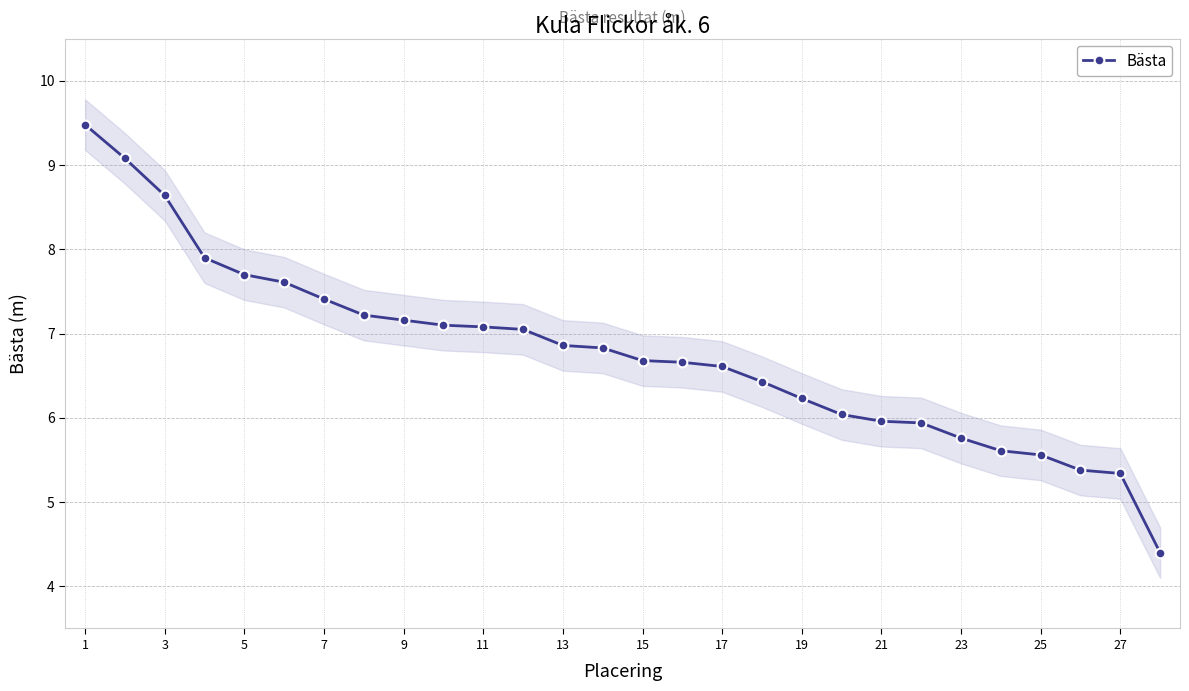

Is it true that Bästa equals 2.7 at 27?

False